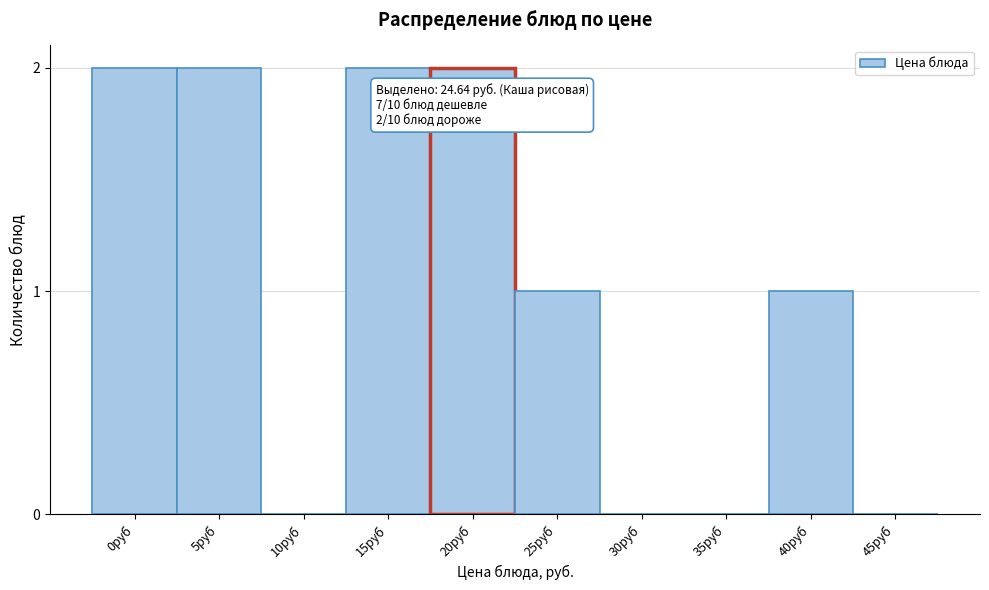

Reading right to left, list all the values displayed in this chart.

45руб=0	40руб=1	35руб=0	30руб=0	25руб=1	20руб=2	15руб=2	10руб=0	5руб=2	0руб=2